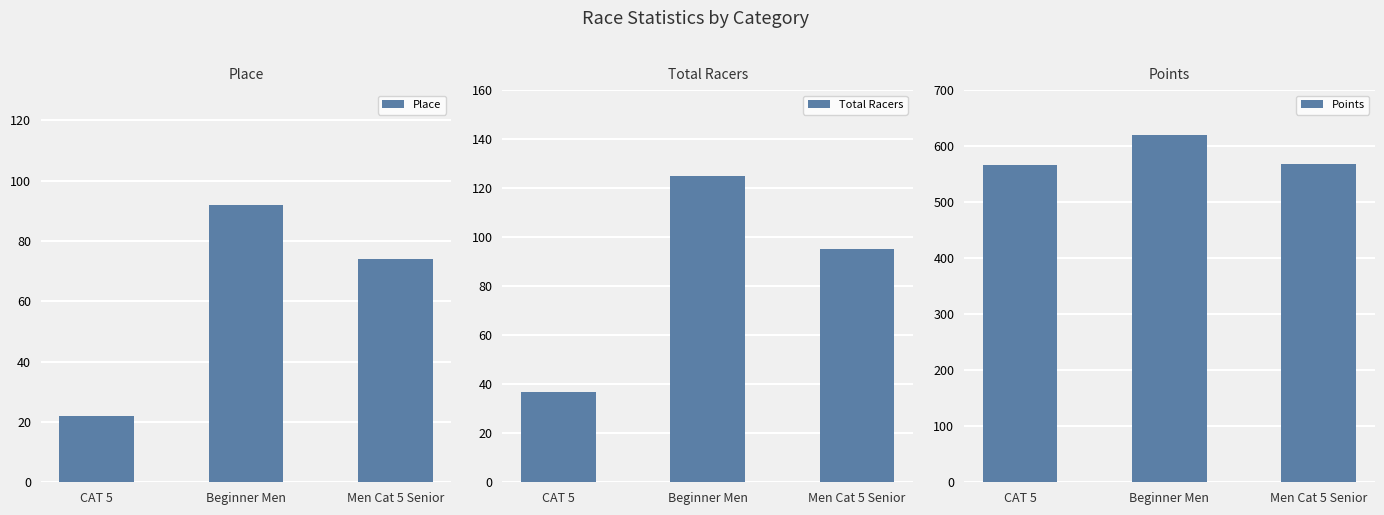

True or false: Points has a value of 566.2 at CAT 5.

True